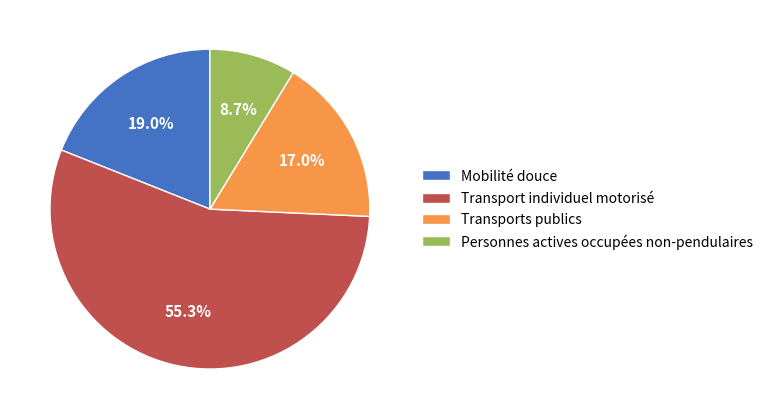

Rank the categories by value from lowest to highest.

Personnes actives occupées non-pendulaires, Transports publics, Mobilité douce, Transport individuel motorisé